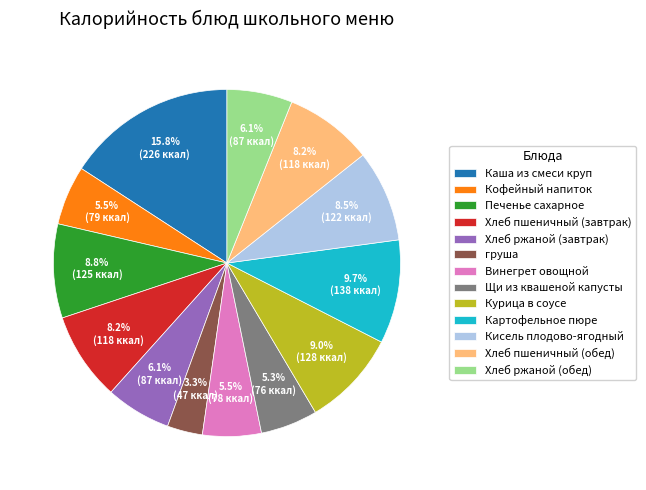

What portion of the pie excludes Кисель плодово-ягодный?

91.5%